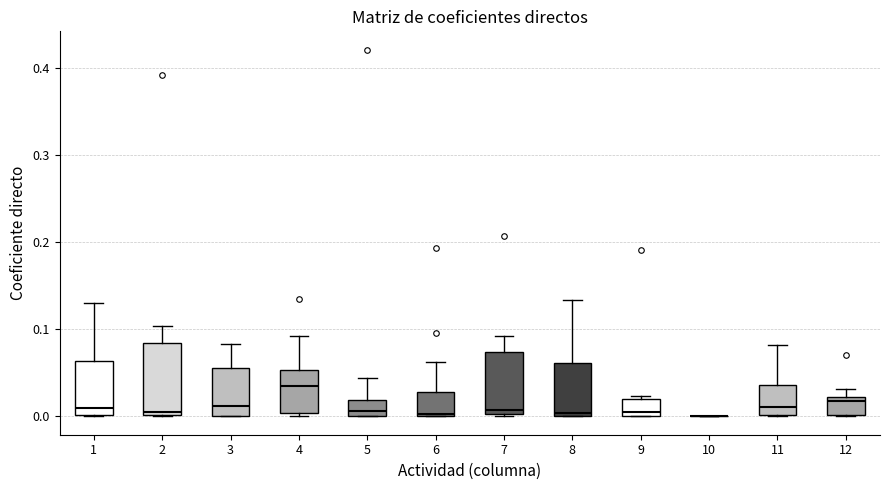

Reading left to right, transcribe this box plot: for each box, give where its median line is, the range the box spans, and where its two whiskers end, as read against the y-axis. The values are not printed on the chart, so give them approximately, as read against the axis.

1: median 0.01, box 0.00 to 0.06, whiskers 0.00 to 0.13
2: median 0.00 (just above the box's lower edge), box 0.00 to 0.08, whiskers 0.00 to 0.10
3: median 0.01, box 0.00 to 0.06, whiskers 0.00 to 0.08
4: median 0.03, box 0.00 to 0.05, whiskers 0.00 (just below the box's lower edge) to 0.09
5: median 0.01, box 0.00 to 0.02, whiskers 0.00 to 0.04
6: median 0.00, box 0.00 to 0.03, whiskers 0.00 to 0.06
7: median 0.01, box 0.00 to 0.07, whiskers 0.00 to 0.09
8: median 0.00 (just above the box's lower edge), box 0.00 to 0.06, whiskers 0.00 to 0.13
9: median 0.00 (just above the box's lower edge), box 0.00 to 0.02, whiskers 0.00 to 0.02
10: box collapsed to a line at 0.00, whiskers 0.00 to 0.00
11: median 0.01, box 0.00 to 0.04, whiskers 0.00 to 0.08
12: median 0.02 (just below the box's upper edge), box 0.00 to 0.02, whiskers 0.00 to 0.03